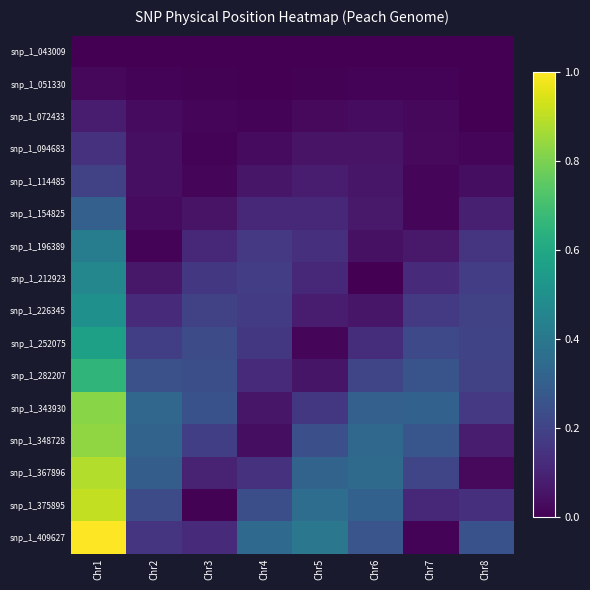

What is the spread (max minus min) of values at Chr2?

0.3